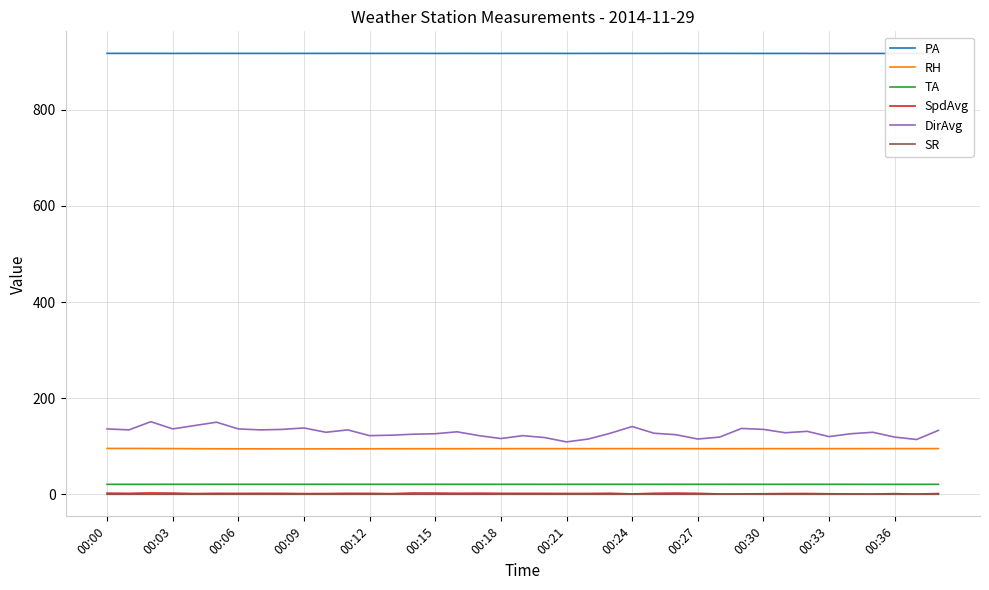

True or false: DirAvg and RH cross at least once.

False